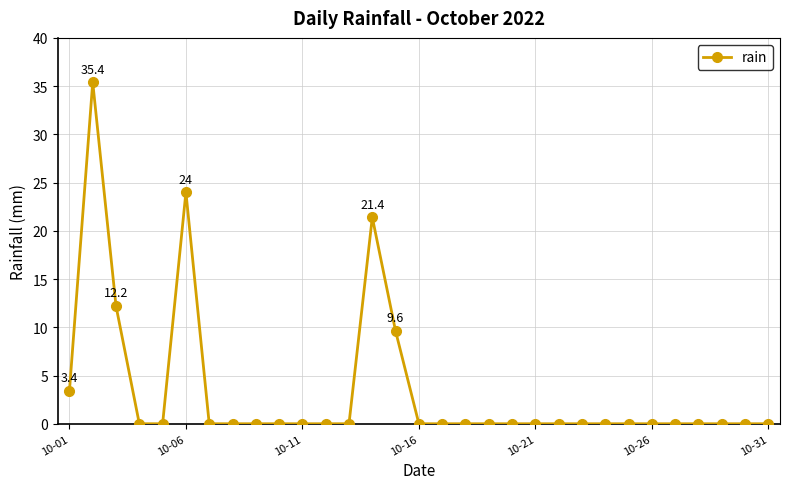

What is the greatest value displayed?

35.4